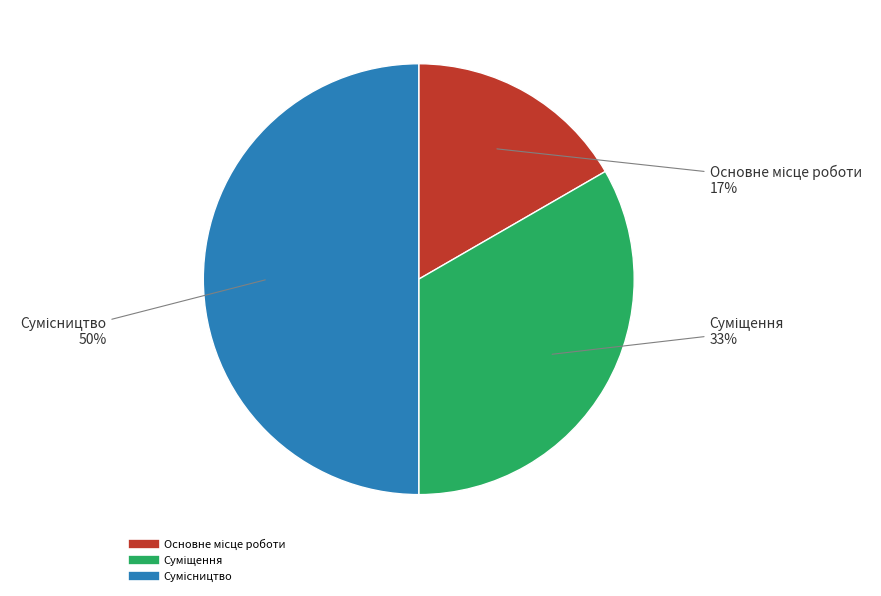

To the nearest percent, what is the average slice percentage?

33%